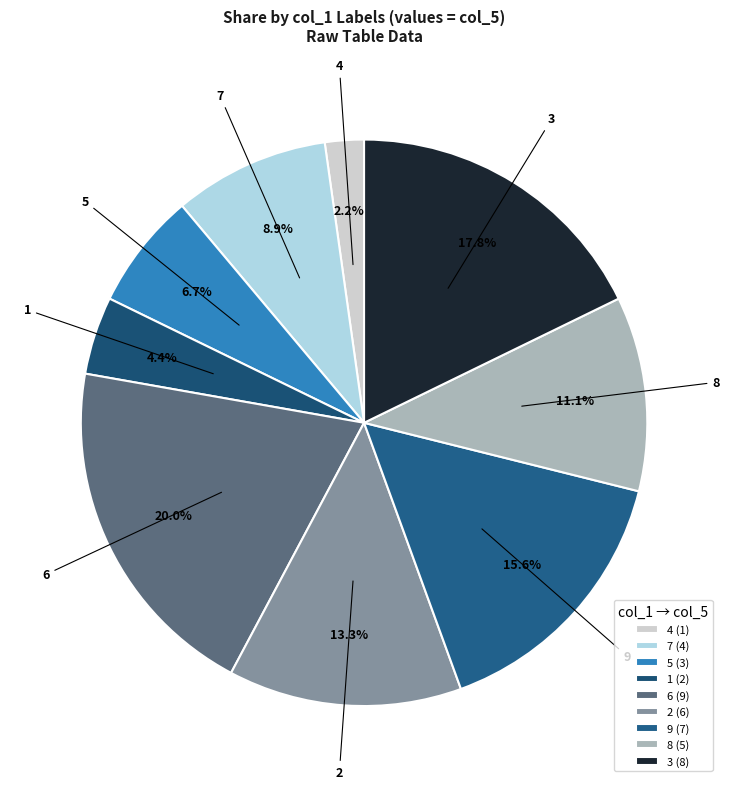

To the nearest percent, what is the difference between the 3 and 4 slice percentages?

16%